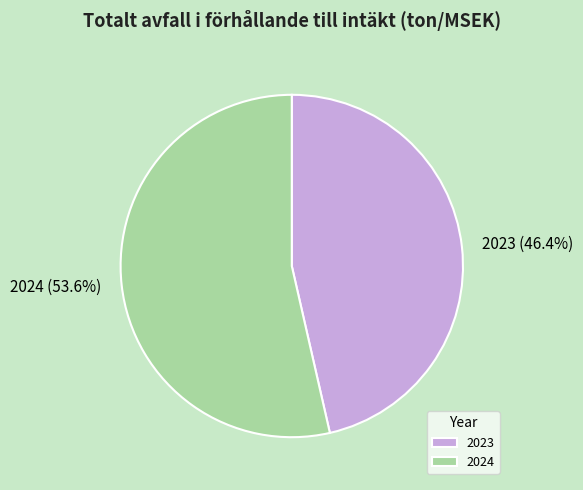

Which slice represents more than half of the pie?

2024